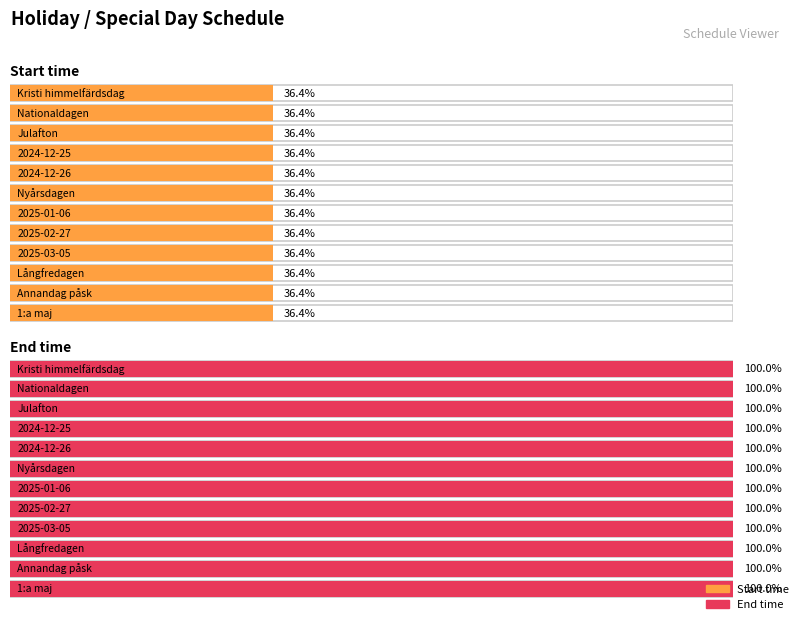

True or false: Start time has a value of 2 at 2025-02-27.

False